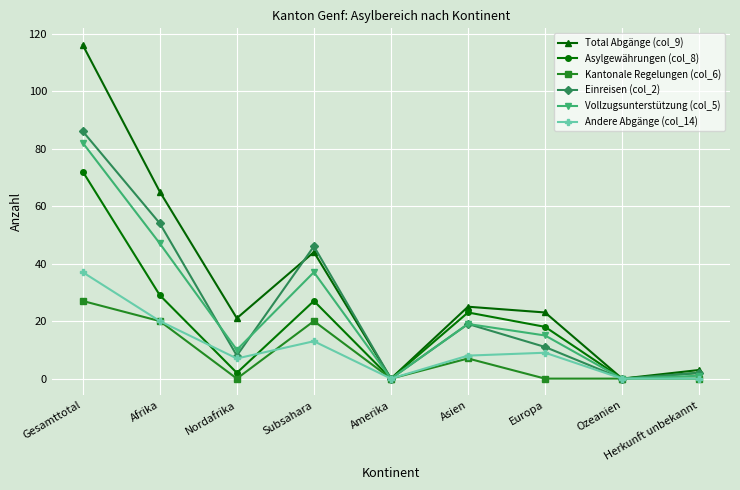

What position from the right is Amerika?

5